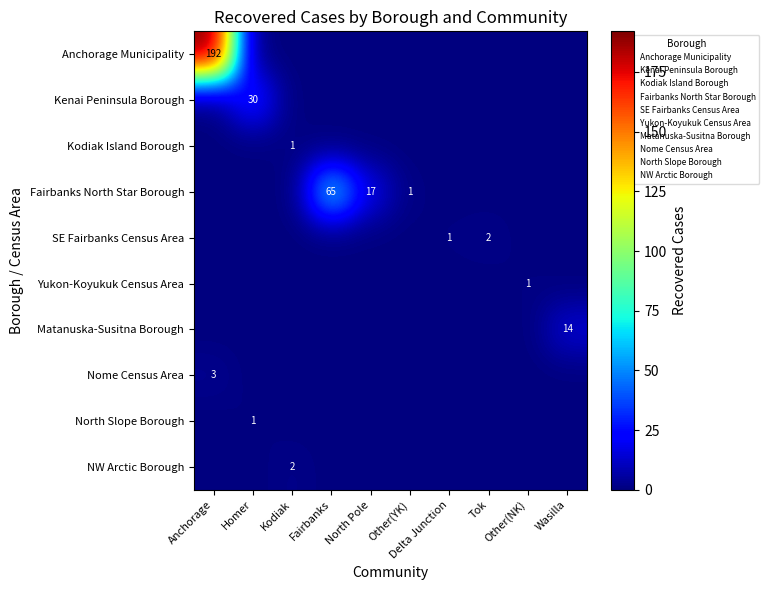

At which category is the sum across all series the highest?

Anchorage